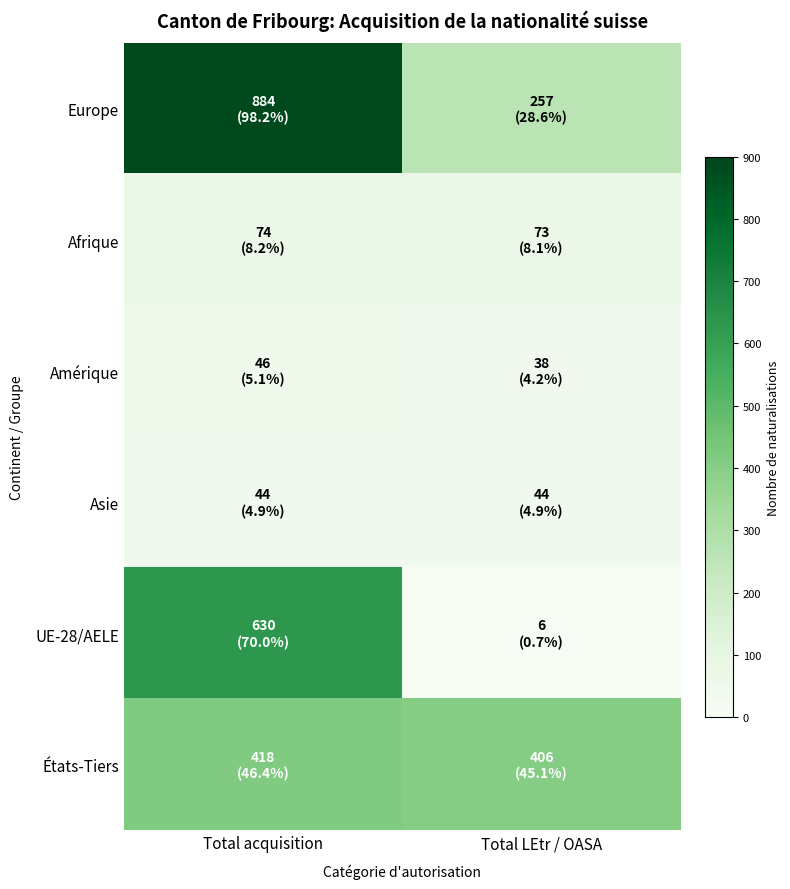

Which series has the widest spread of values?

Europe